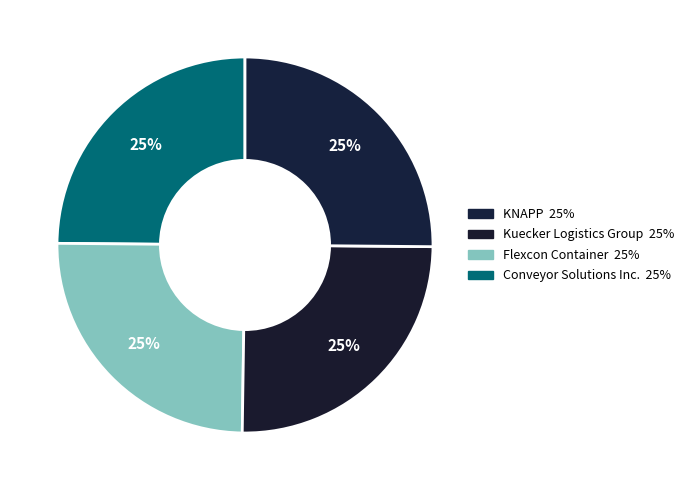

Count the number of slices in the pie.

4